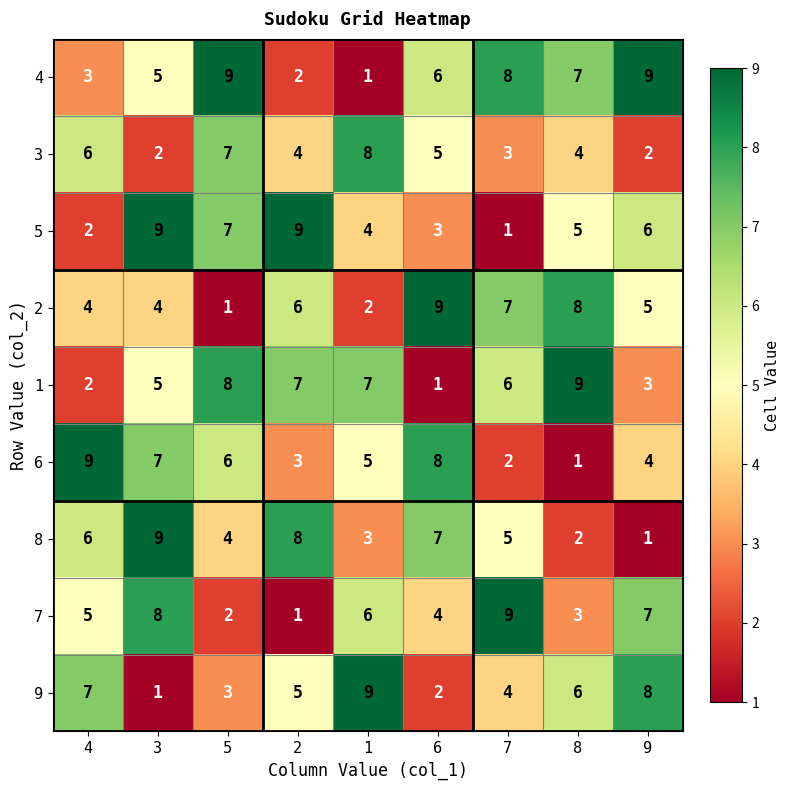

Read the 8 value at 1.

3